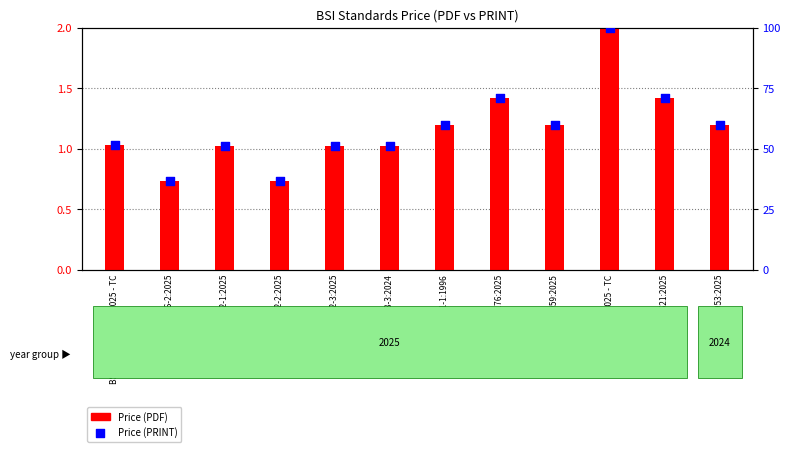

Which series has the largest total across all categories?

Price (PRINT)